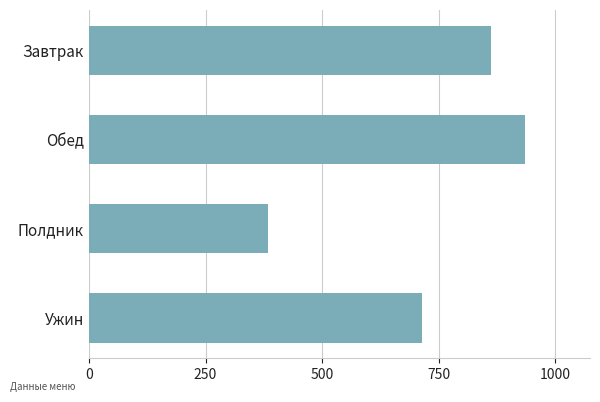

Approximately how many times larger is the value at Ужин compared to Обед?

0.8